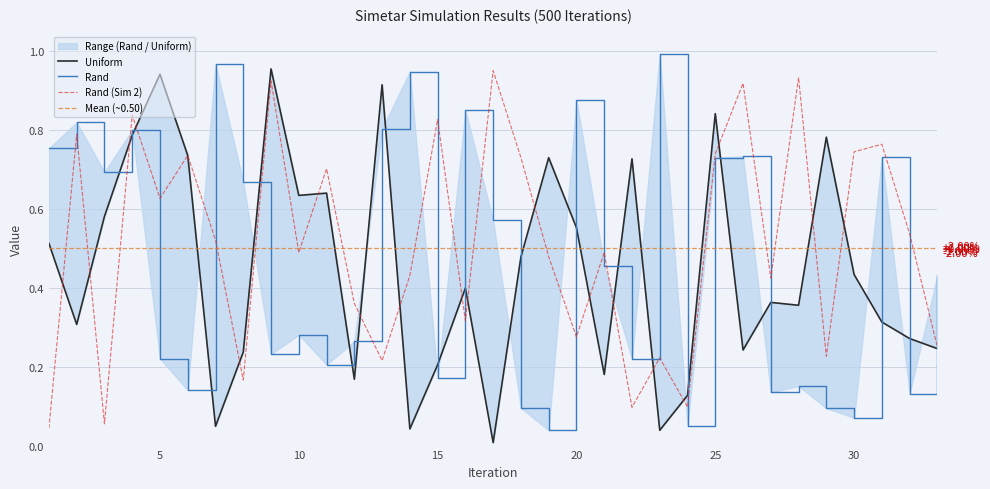

Which category has the lowest value across all series?

17